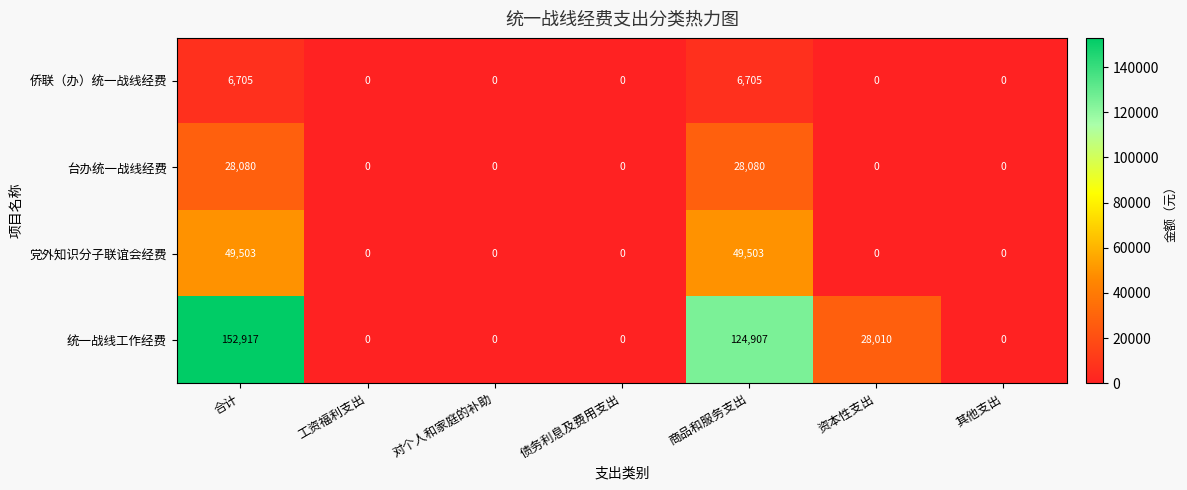

Which series has the largest range (max minus min)?

统一战线工作经费